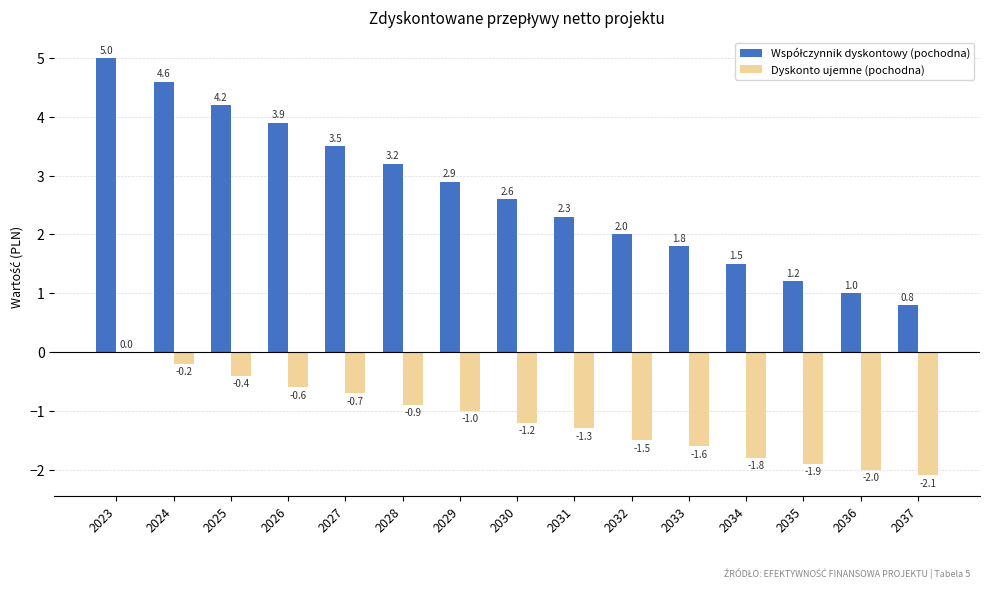

The Dyskonto ujemne (pochodna) series shows -1.5 at 2032. True or false?

True